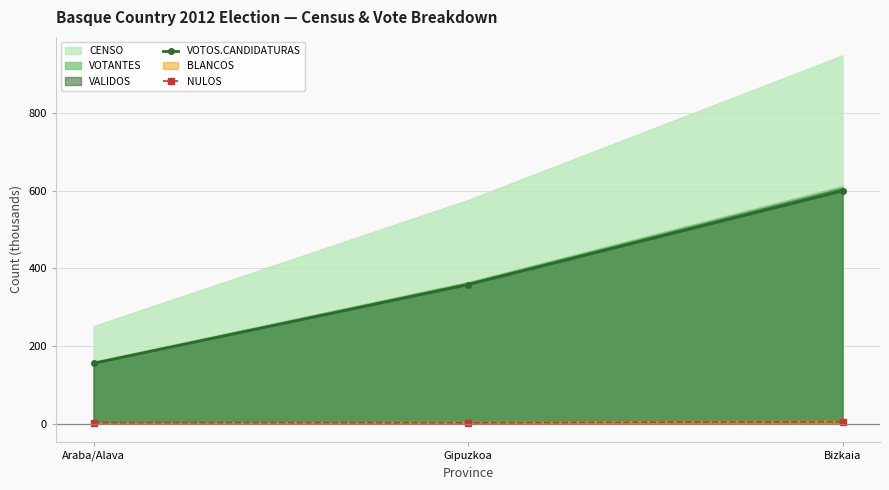

Does the chart display data point markers on the line(s)?

Yes